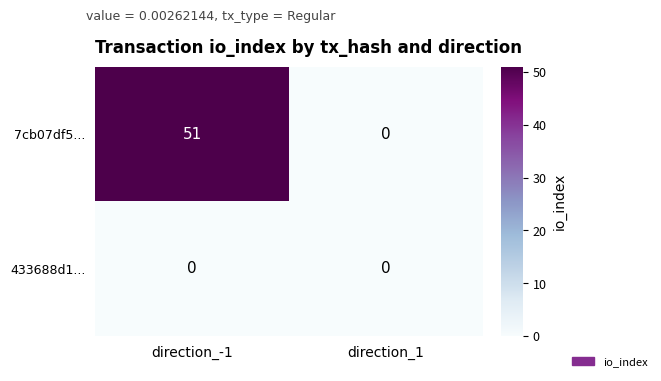

Count the number of categories in the chart.

2